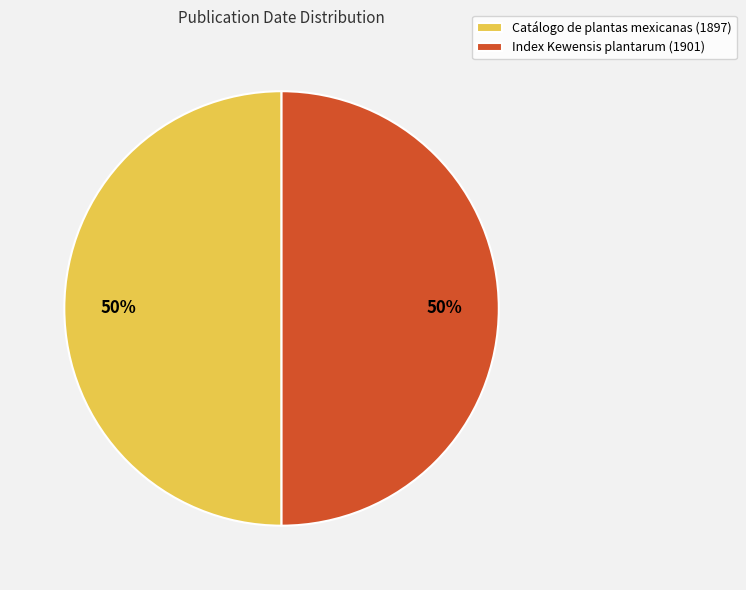

Is the sum of Index Kewensis plantarum (1901) and Catálogo de plantas mexicanas (1897) greater than half?

Yes